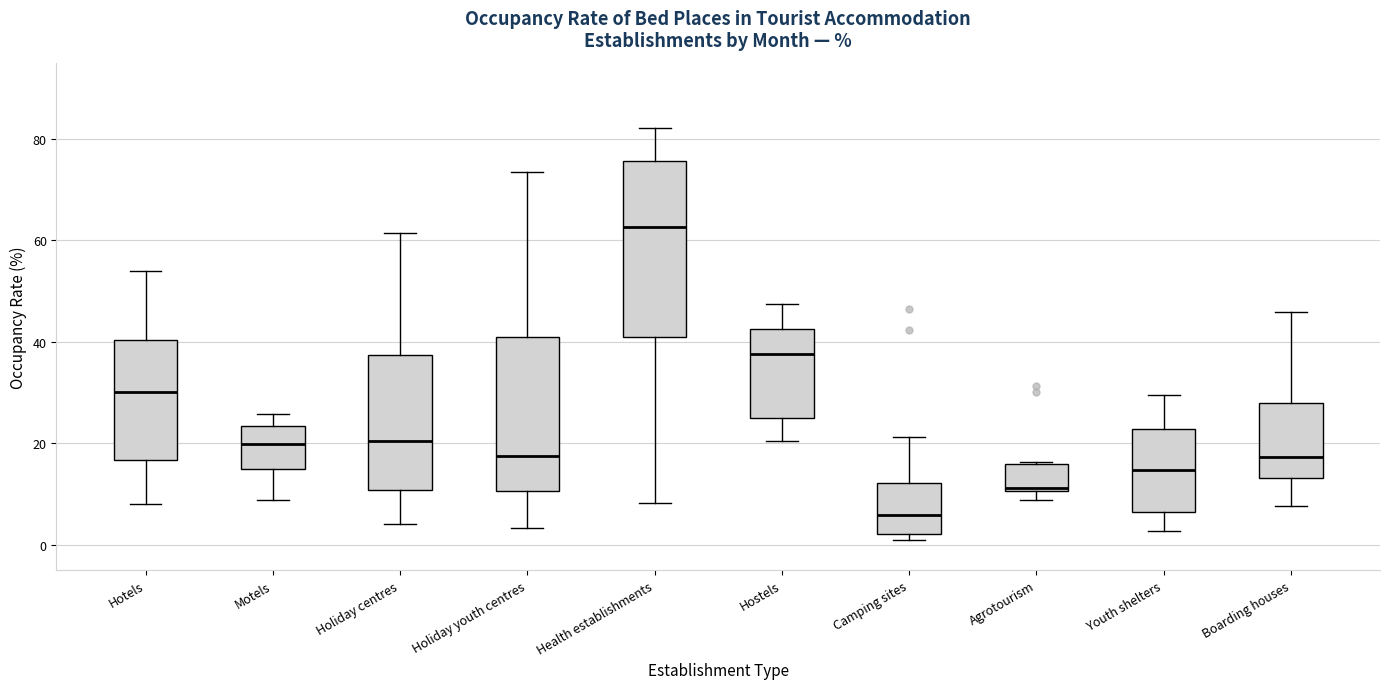

Which box is the tallest, from its lower edge to its upper edge?

Health establishments